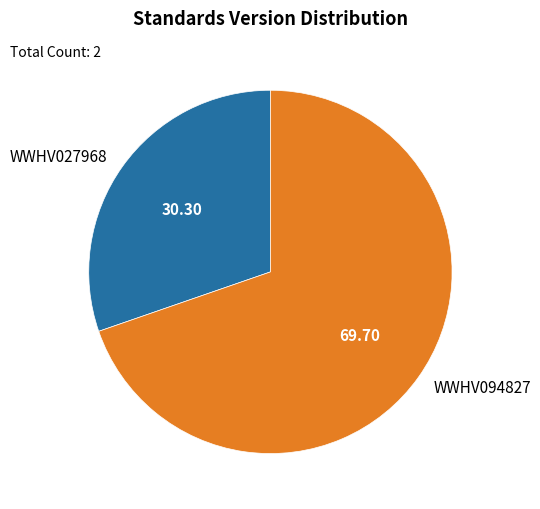

Is the sum of WWHV027968 and WWHV094827 greater than half?

Yes